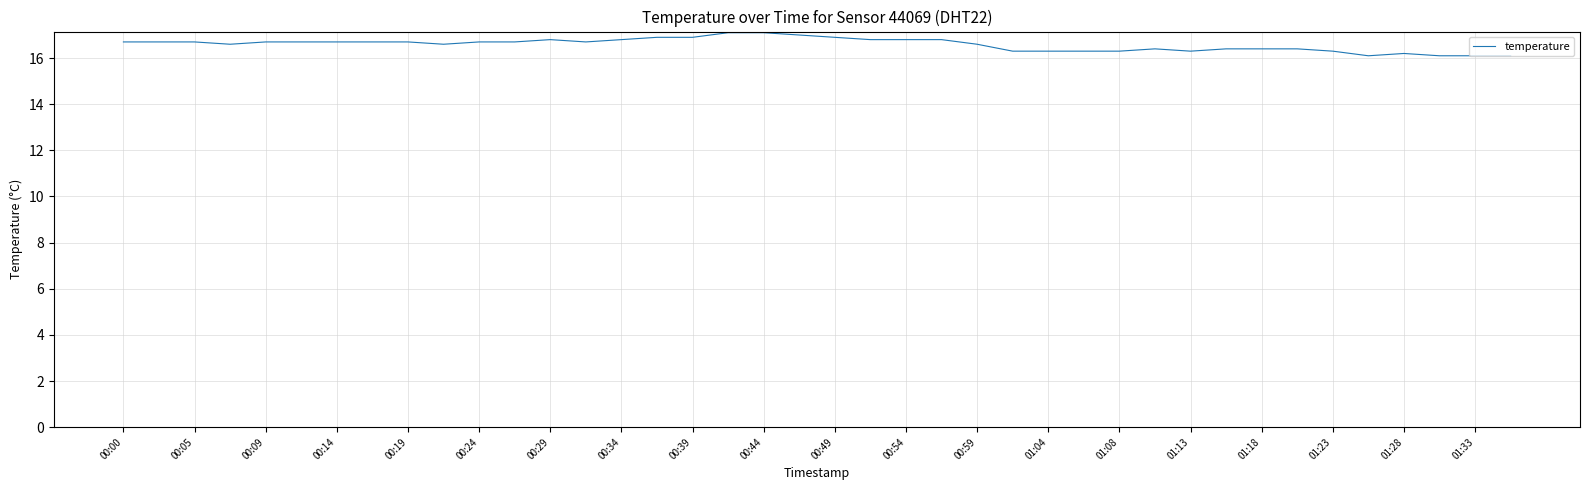

What is the greatest value displayed?

17.1